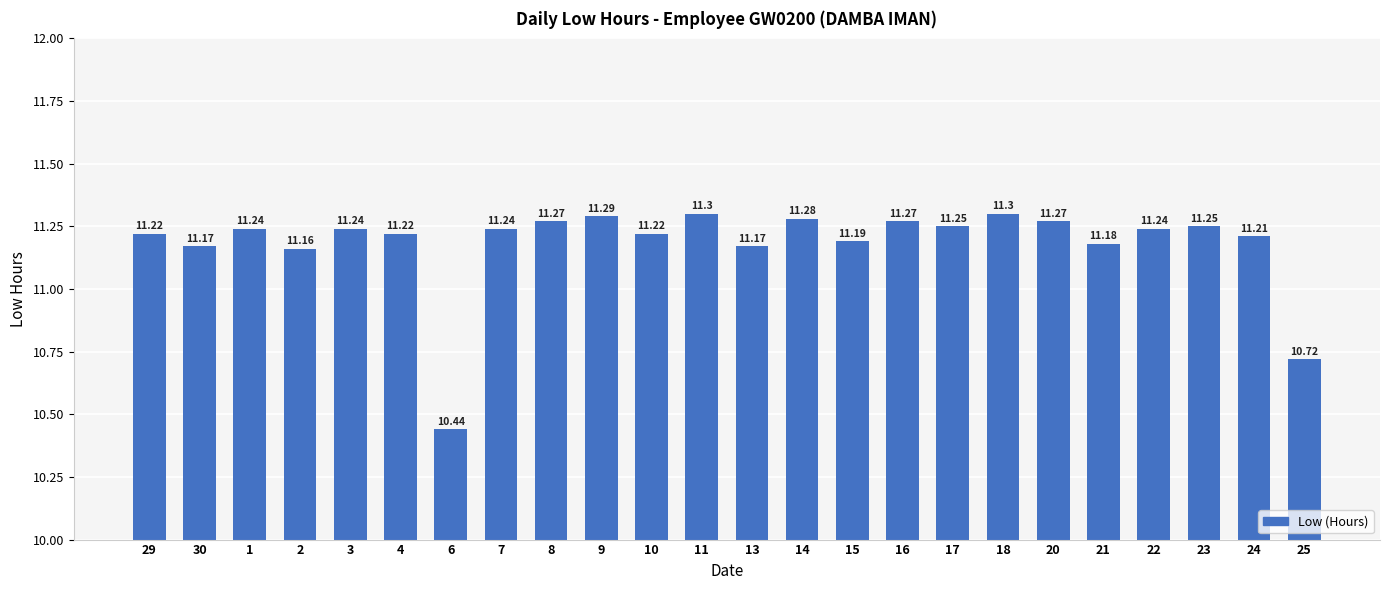

Approximately how many times larger is the value at 23 compared to 21?

1.0